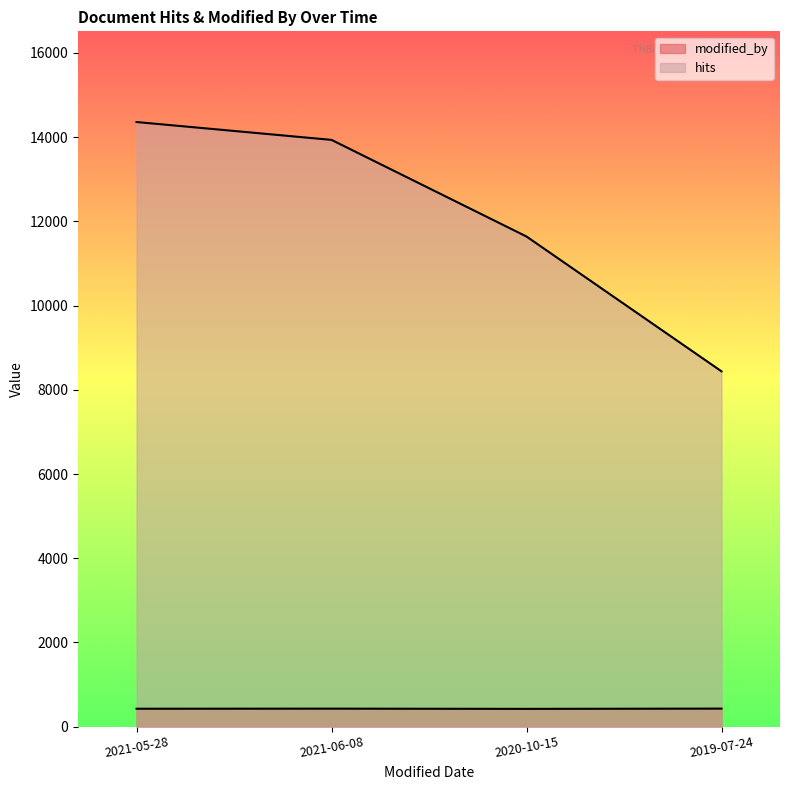

The modified_by series shows 423 at 2020-10-15. True or false?

True